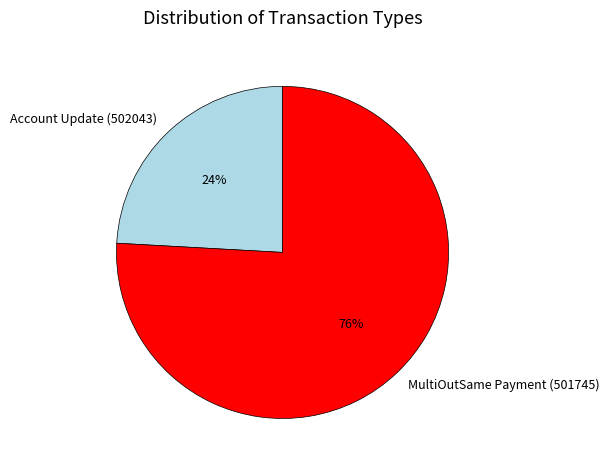

Is the sum of MultiOutSame Payment (501745) and Account Update (502043) greater than half?

Yes